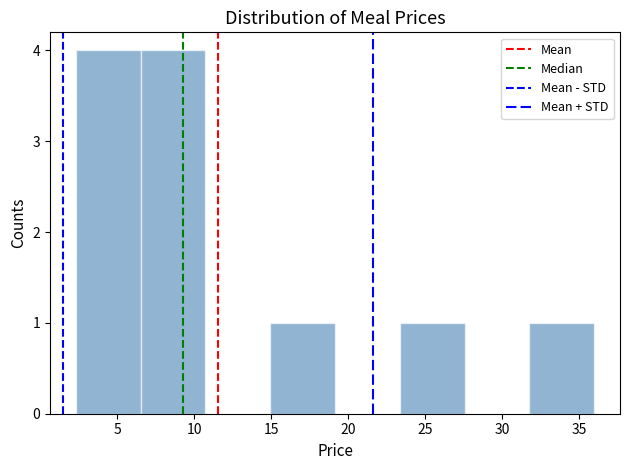

What is the height of the bar covering 6.5 to 10.5 on the x-axis? Neither the bar edges nor the heights are printed on the chart, so give them approximately, as read against the axes.

4